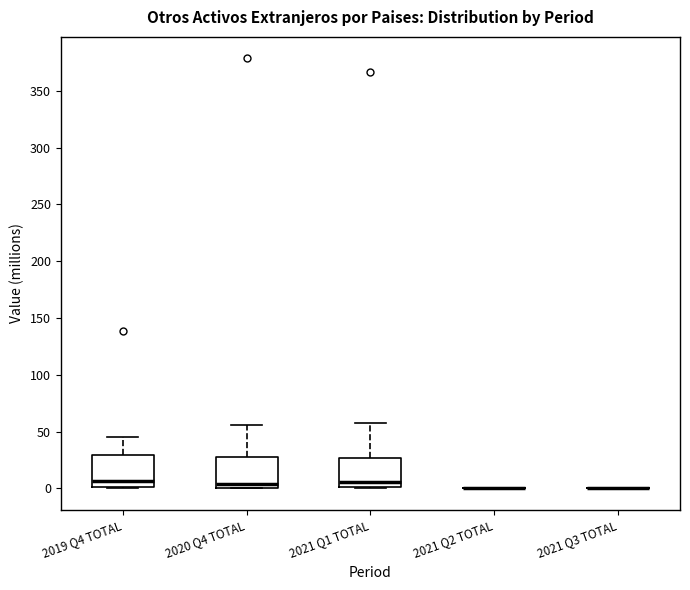

Reading left to right, read every box against the y-axis: the position of its median line, the range the box covers, and the ends of its whiskers. The values are not printed on the chart, so give them approximately, as read against the axis.

2019 Q4 TOTAL: median 5, box 0 to 30, whiskers 0 to 45
2020 Q4 TOTAL: median 5, box 0 to 30, whiskers 0 to 55
2021 Q1 TOTAL: median 5, box 0 to 25, whiskers 0 to 55
2021 Q2 TOTAL: box collapsed to a line at 0, whiskers 0 to 0
2021 Q3 TOTAL: box collapsed to a line at 0, whiskers 0 to 0